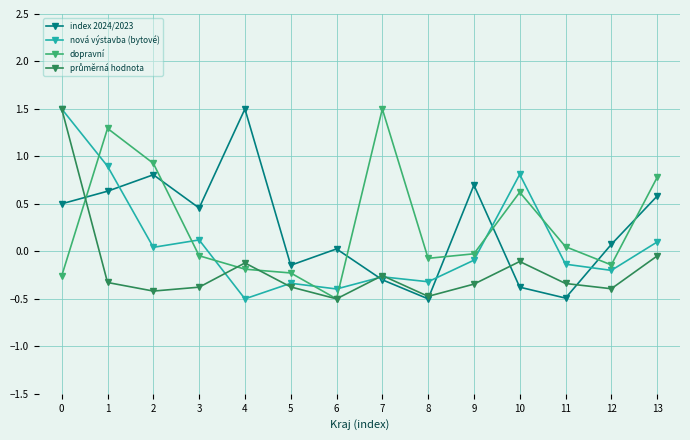

What is the smallest value displayed?

-0.5